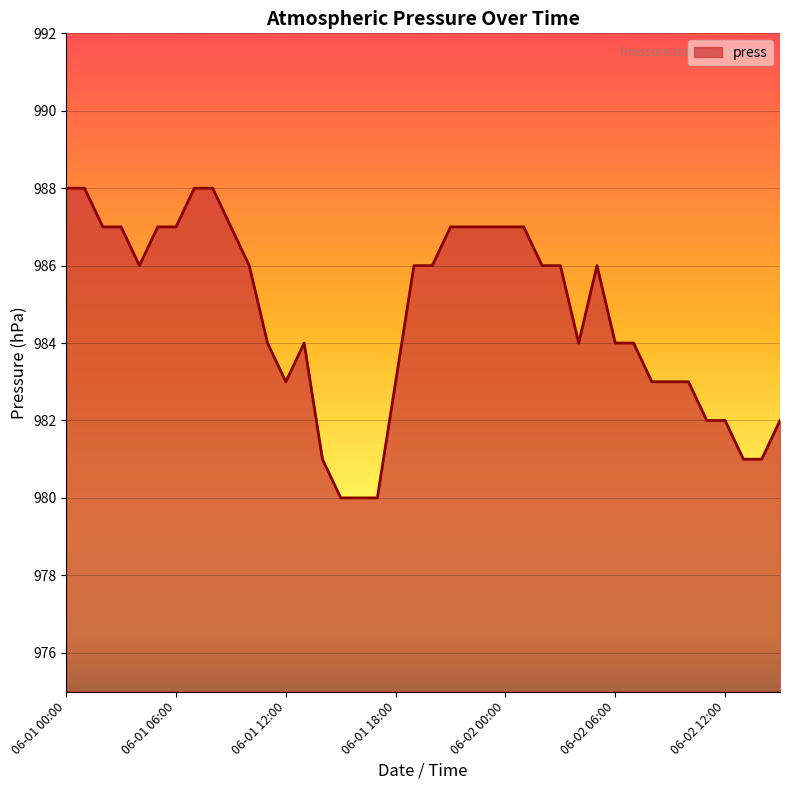

What is the greatest value displayed?

988